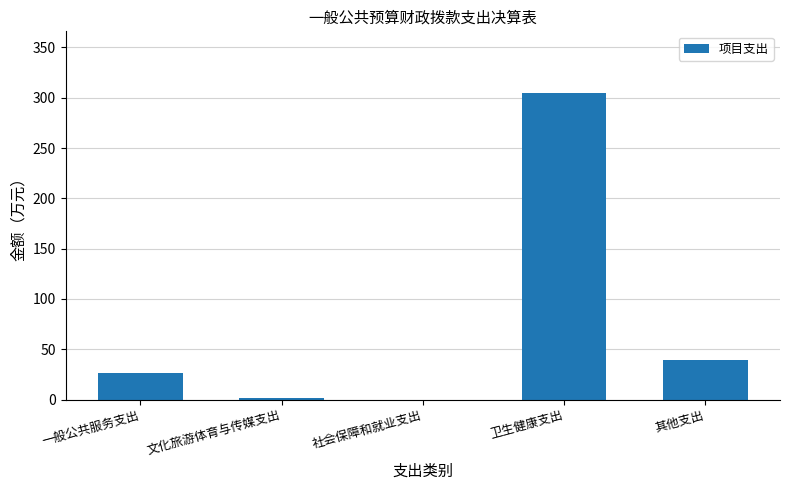

At which category does the chart reach its peak across all series?

卫生健康支出